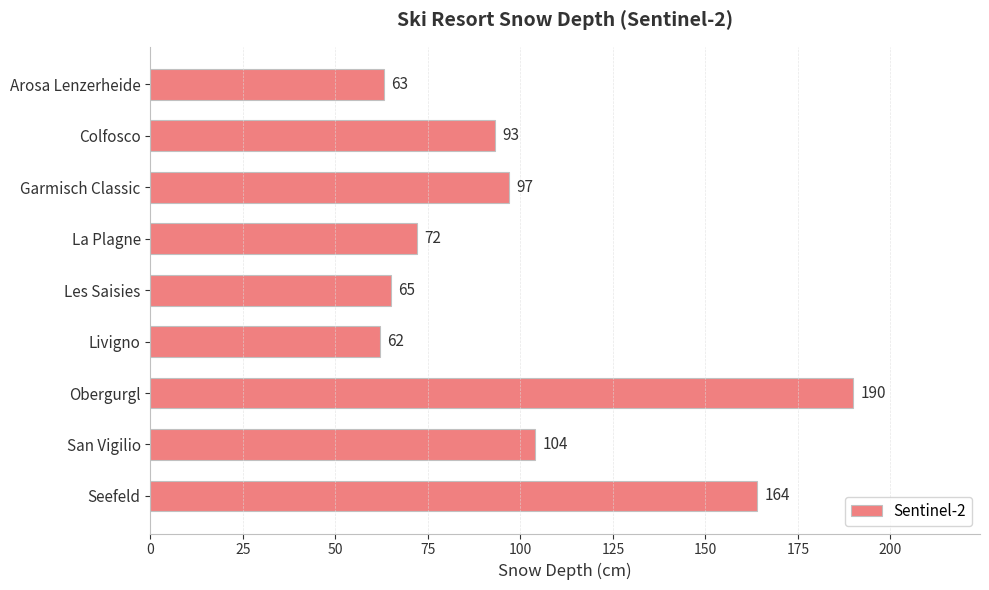

True or false: the data shows 125 at Obergurgl.

False